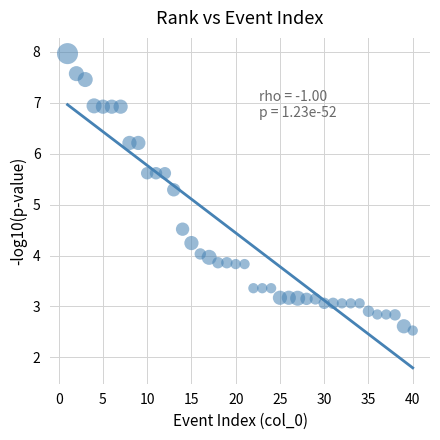

What is the range of X values (max minus min)?

39.0